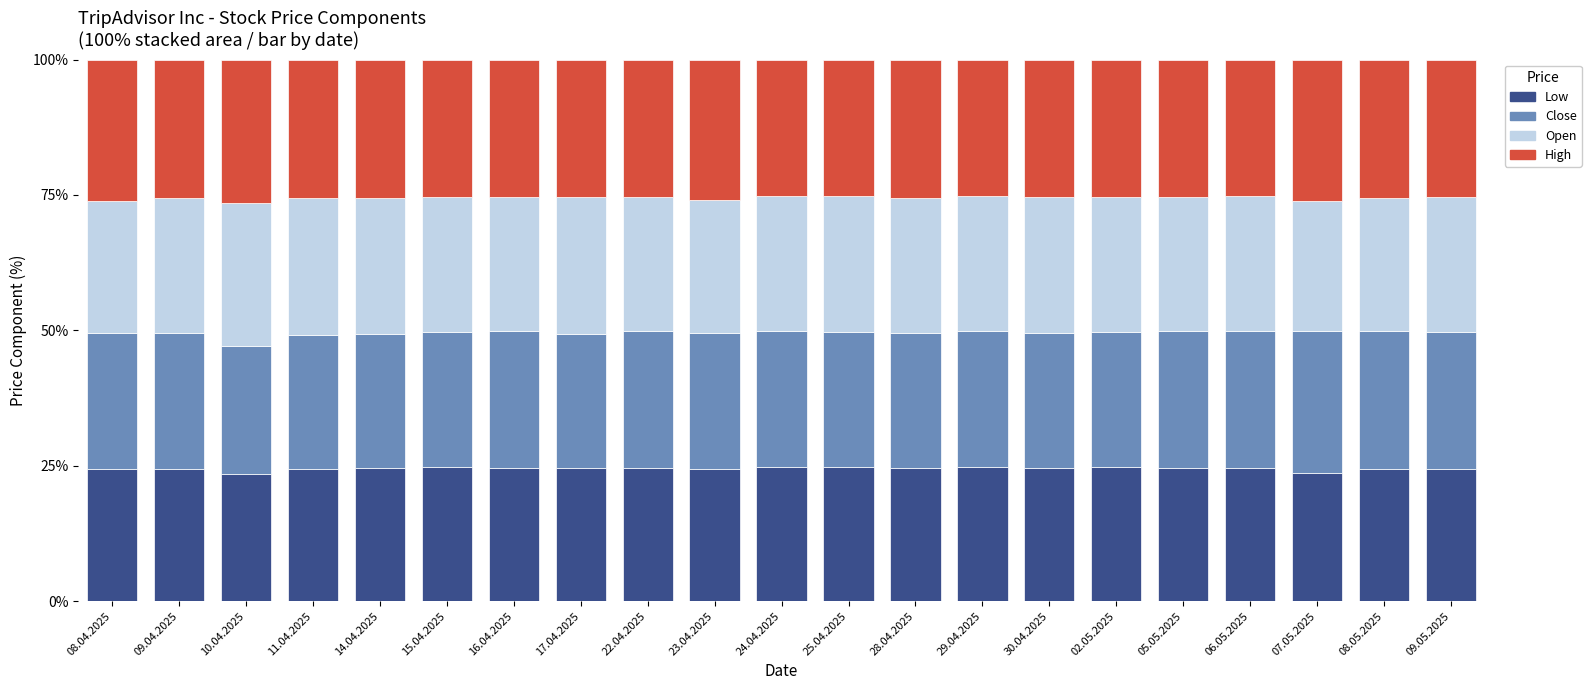

What is the minimum value for Low?

23.5